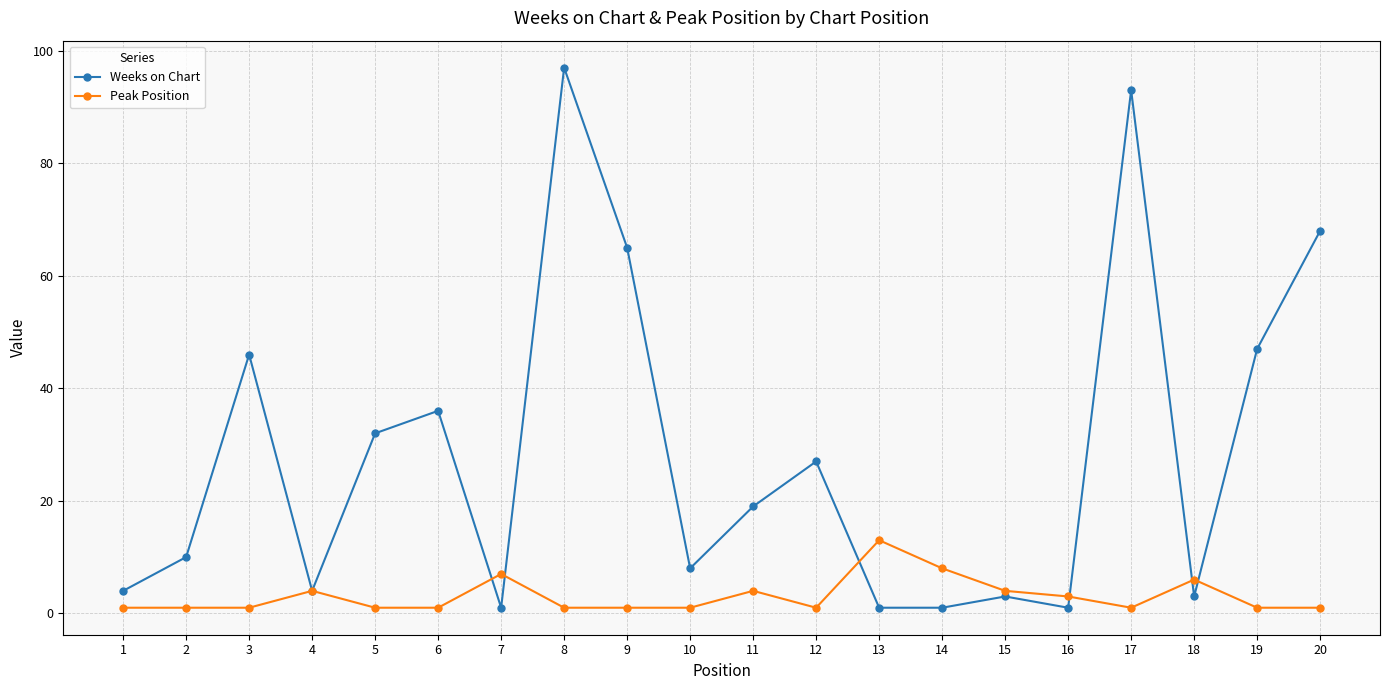

How many series are shown in this chart?

2